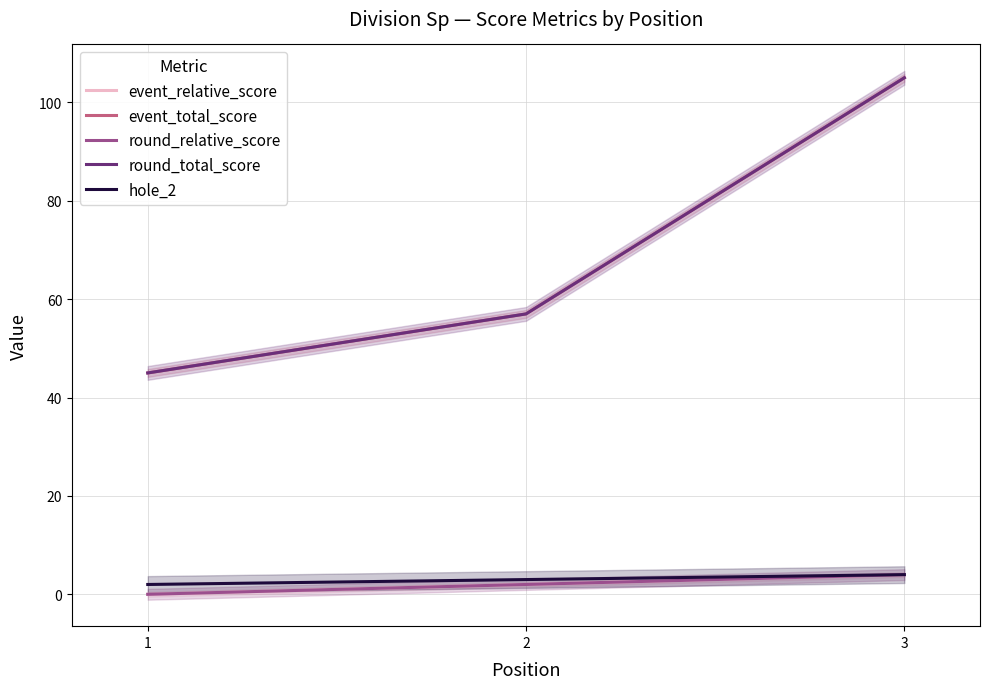

At which label does event_relative_score reach its minimum?

1